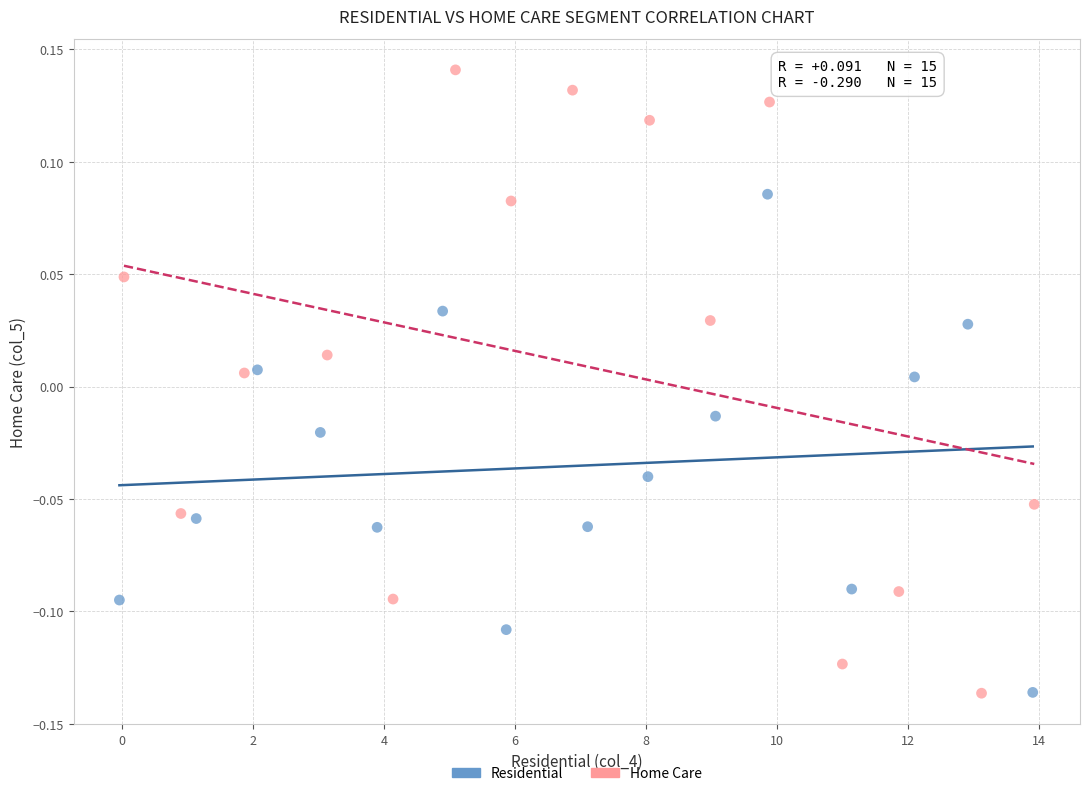

Which series has the widest spread of Y values?

Home Care